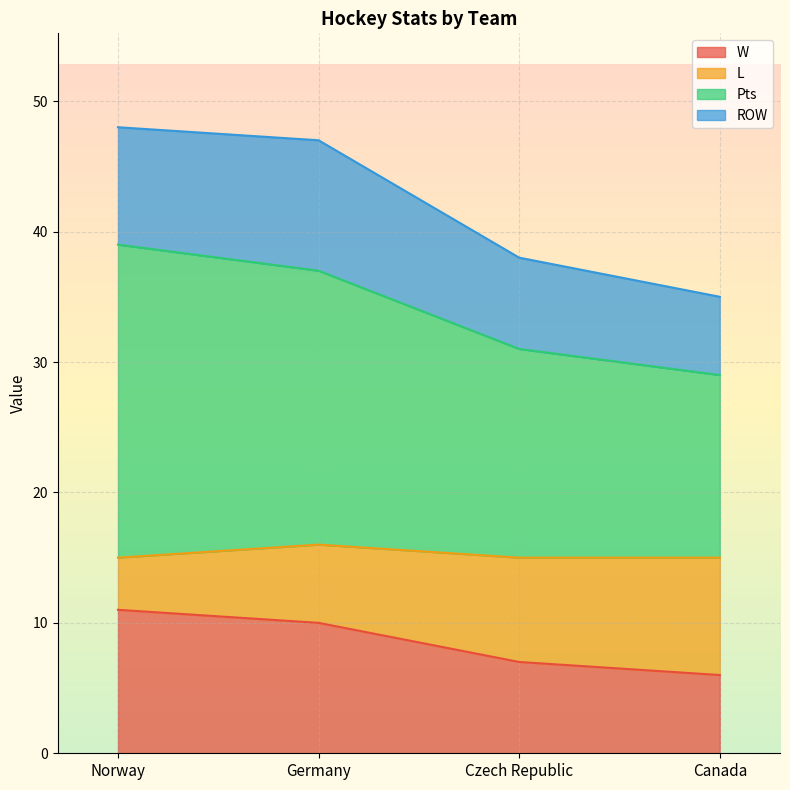

What is the sum of all W values?

34